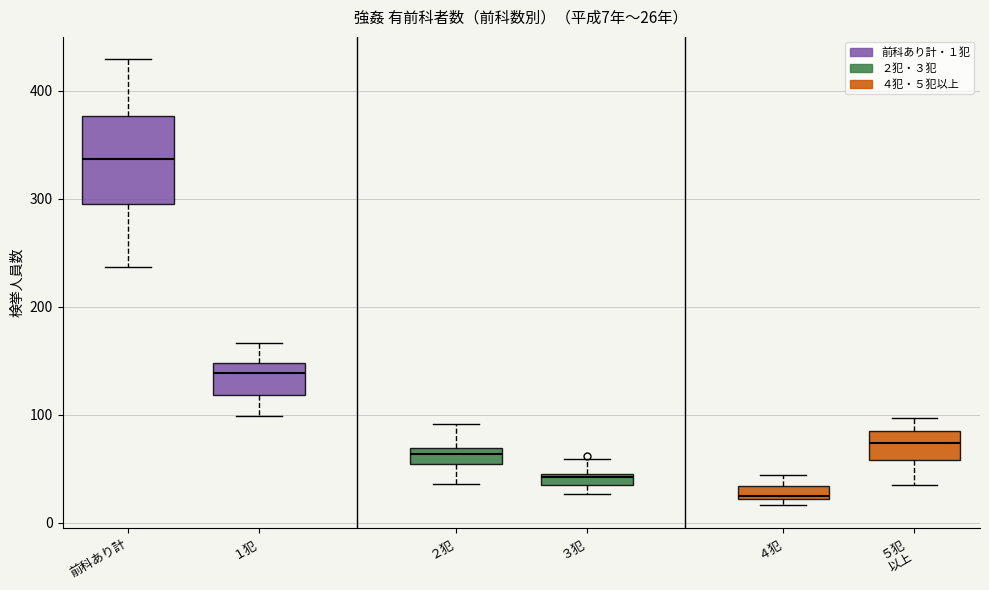

Which box is the tallest, from its lower edge to its upper edge?

前科あり計